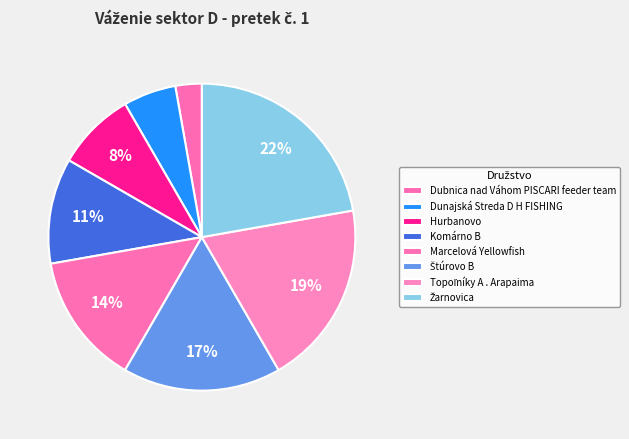

Rank the categories by value from highest to lowest.

Žarnovica, Topoľníky A . Arapaima, Štúrovo B, Marcelová Yellowfish, Komárno B, Hurbanovo, Dunajská Streda D H FISHING, Dubnica nad Váhom PISCARI feeder team